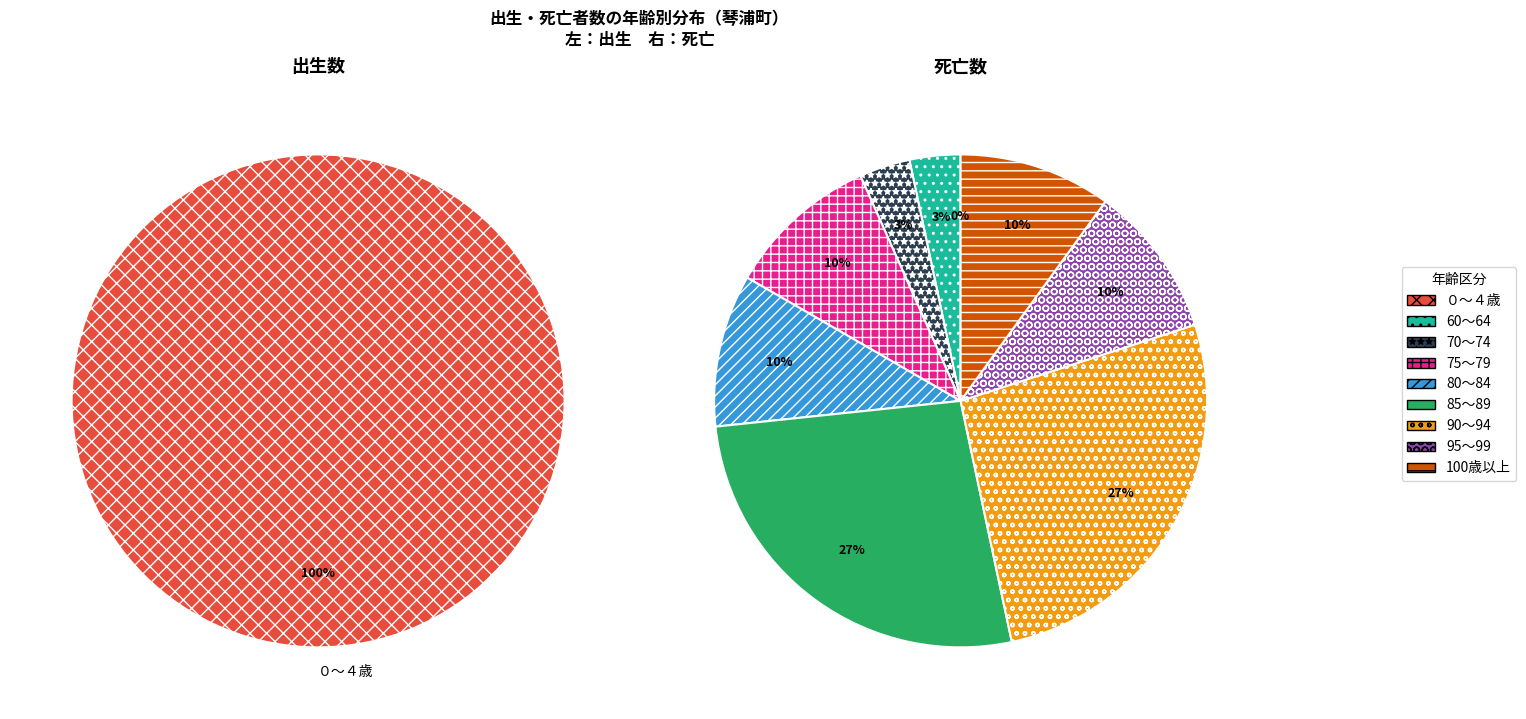

True or false: 80～84 accounts for 1% of the total.

False